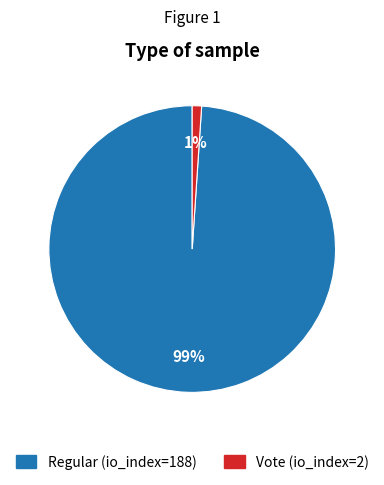

Does any single category account for the majority?

Yes